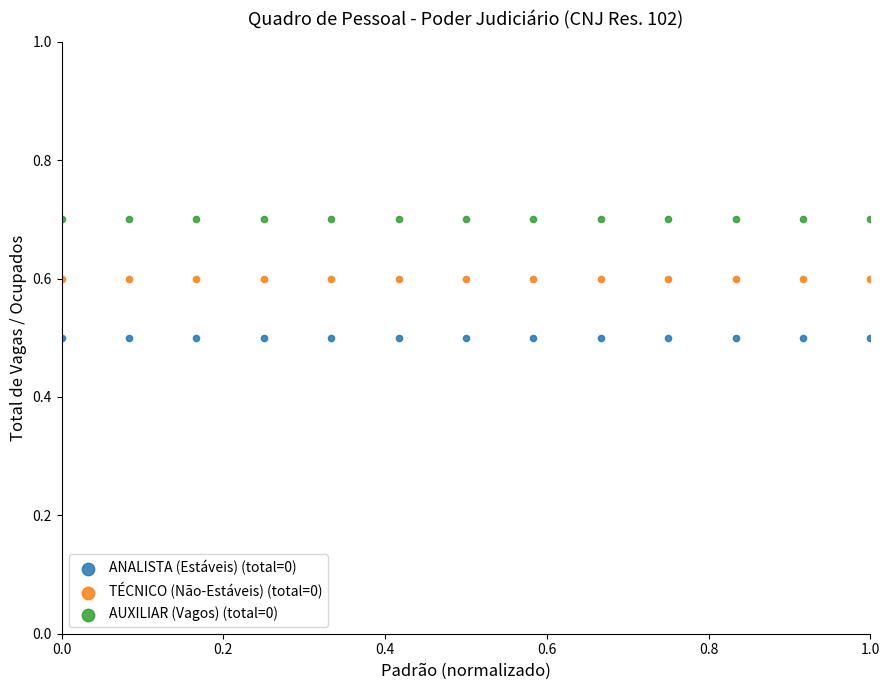

Which series reaches the maximum Y coordinate?

AUXILIAR (Vagos) (total=0)